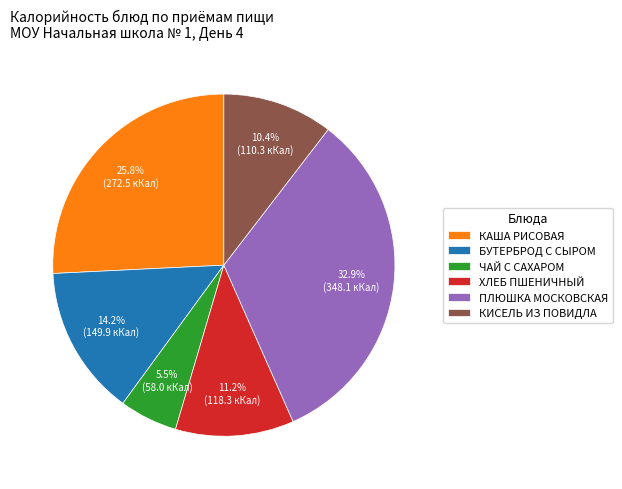

What is the largest slice in the pie chart?

ПЛЮШКА МОСКОВСКАЯ